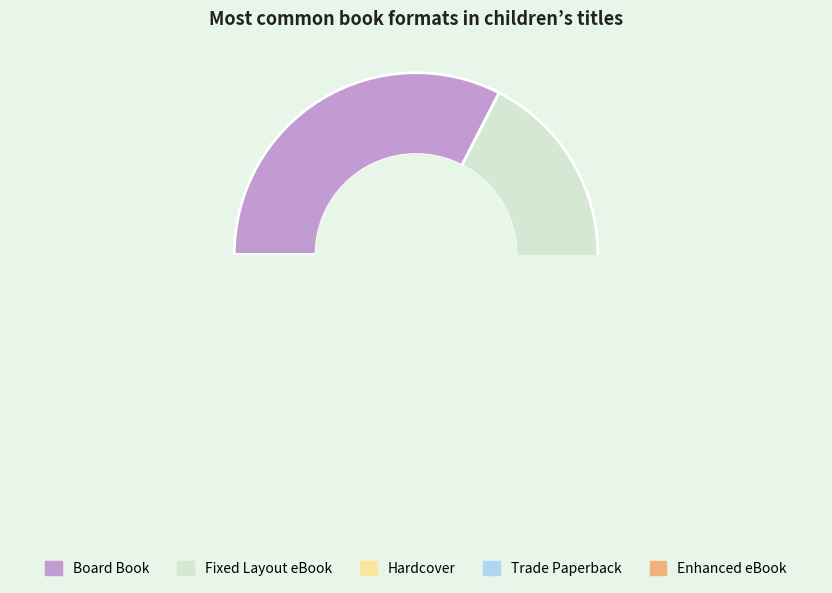

Rank the categories by value from lowest to highest.

Enhanced eBook, Trade Paperback, Hardcover, Fixed Layout eBook, Board Book